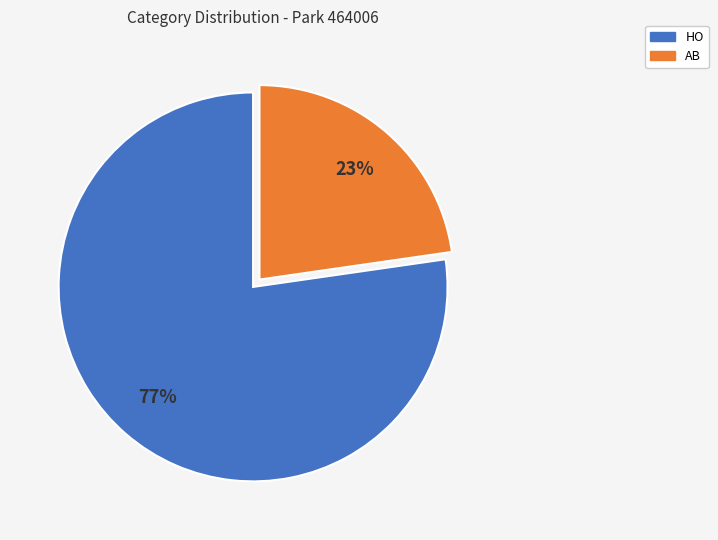

What is the smallest slice in the pie chart?

AB